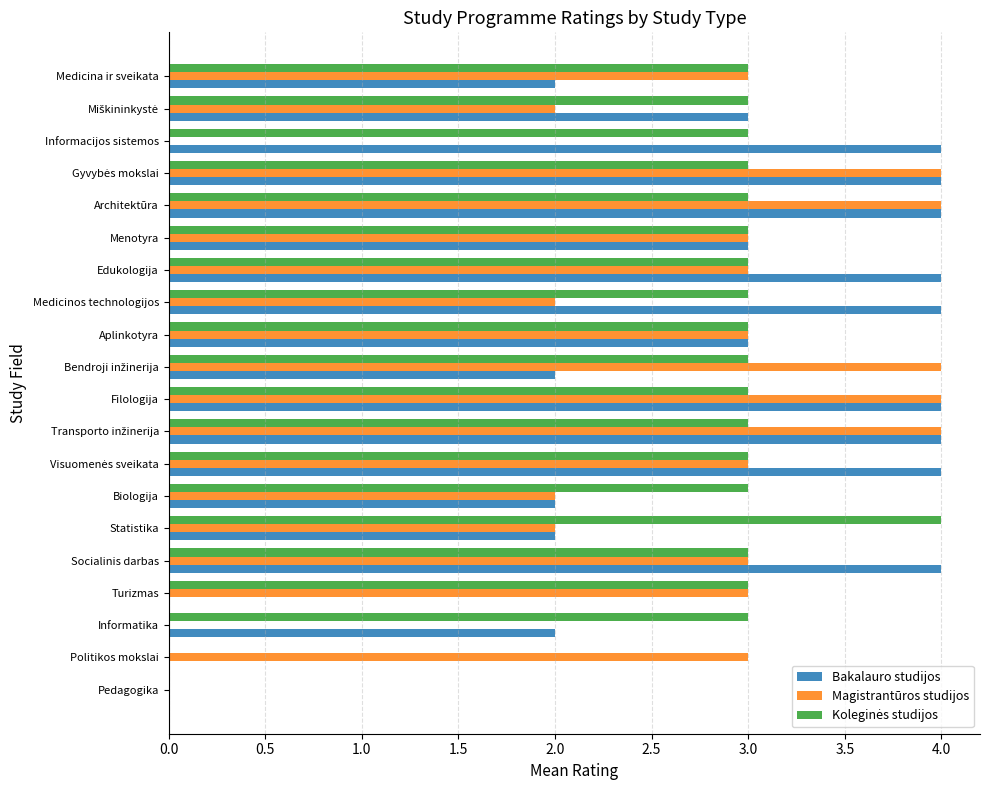

What is the total value across all series at Informatika?

5